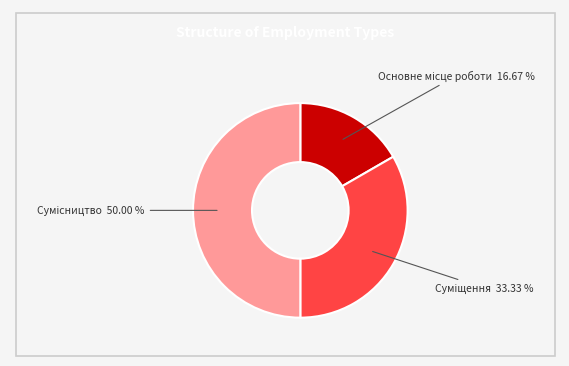

To the nearest percent, what is the combined percentage of Сумісництво and Суміщення?

83%